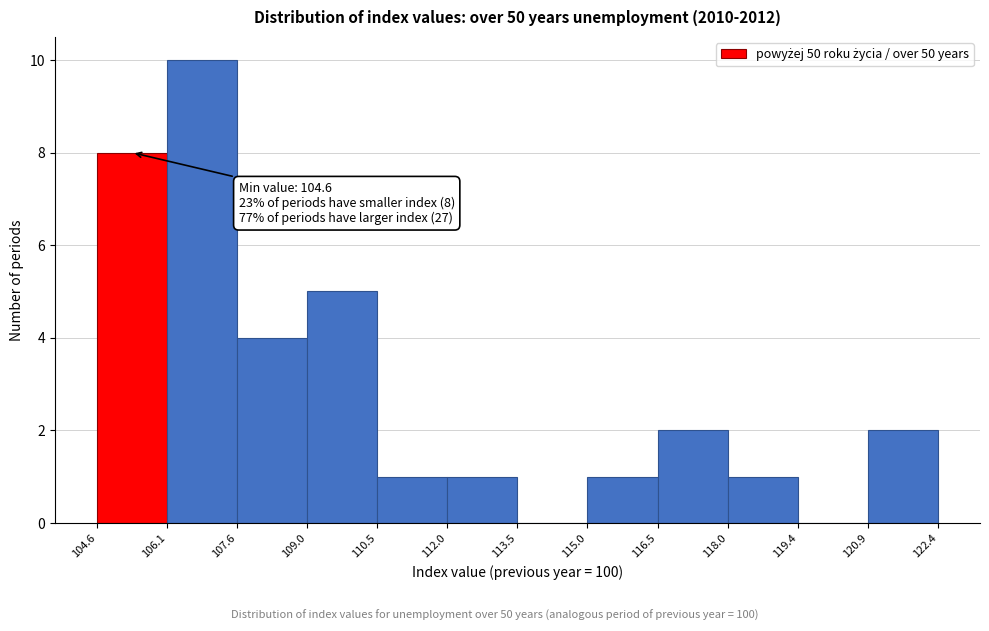

Over which range of the x-axis is the bar tallest?

106.1 to 107.6